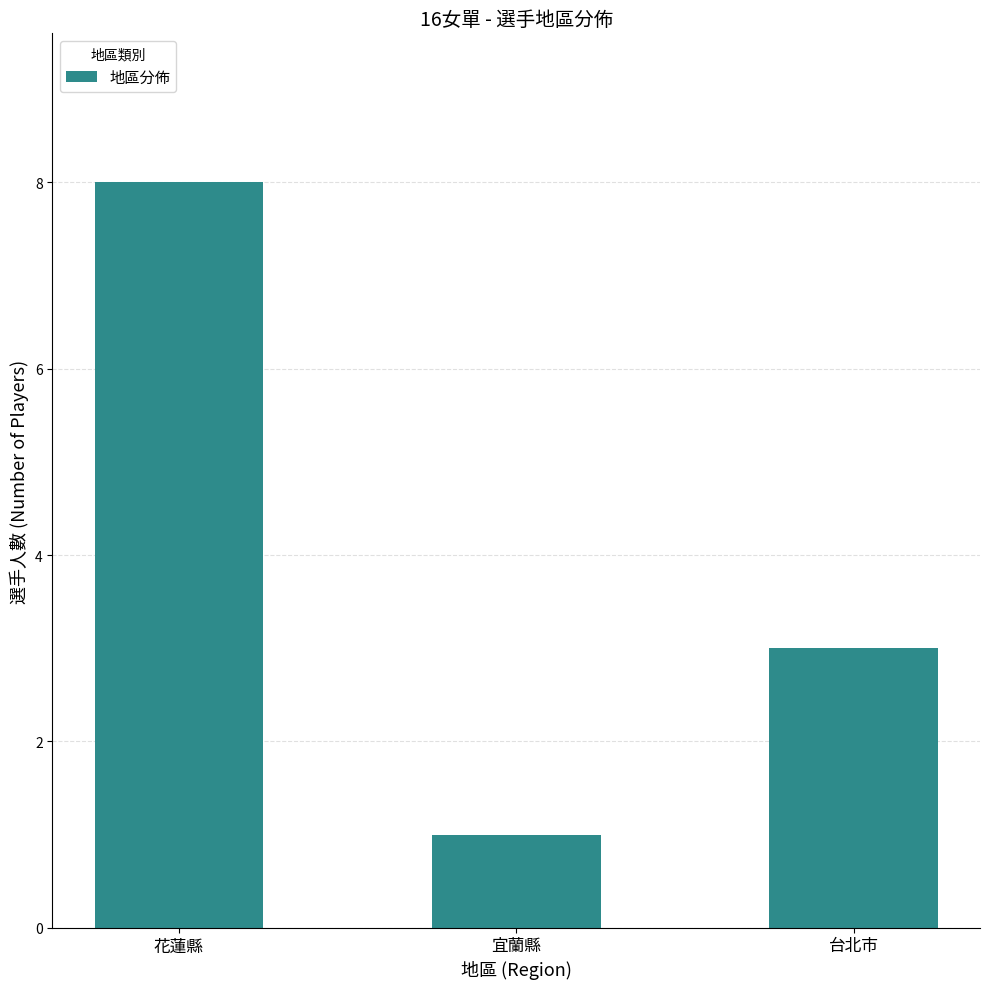

What position from the right is 花蓮縣?

3